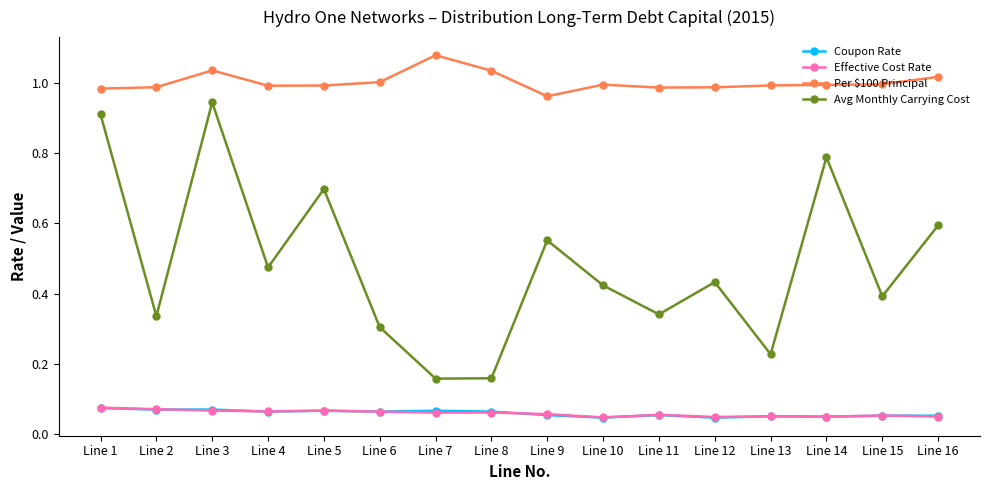

Is this an area chart (filled region under the line)?

No